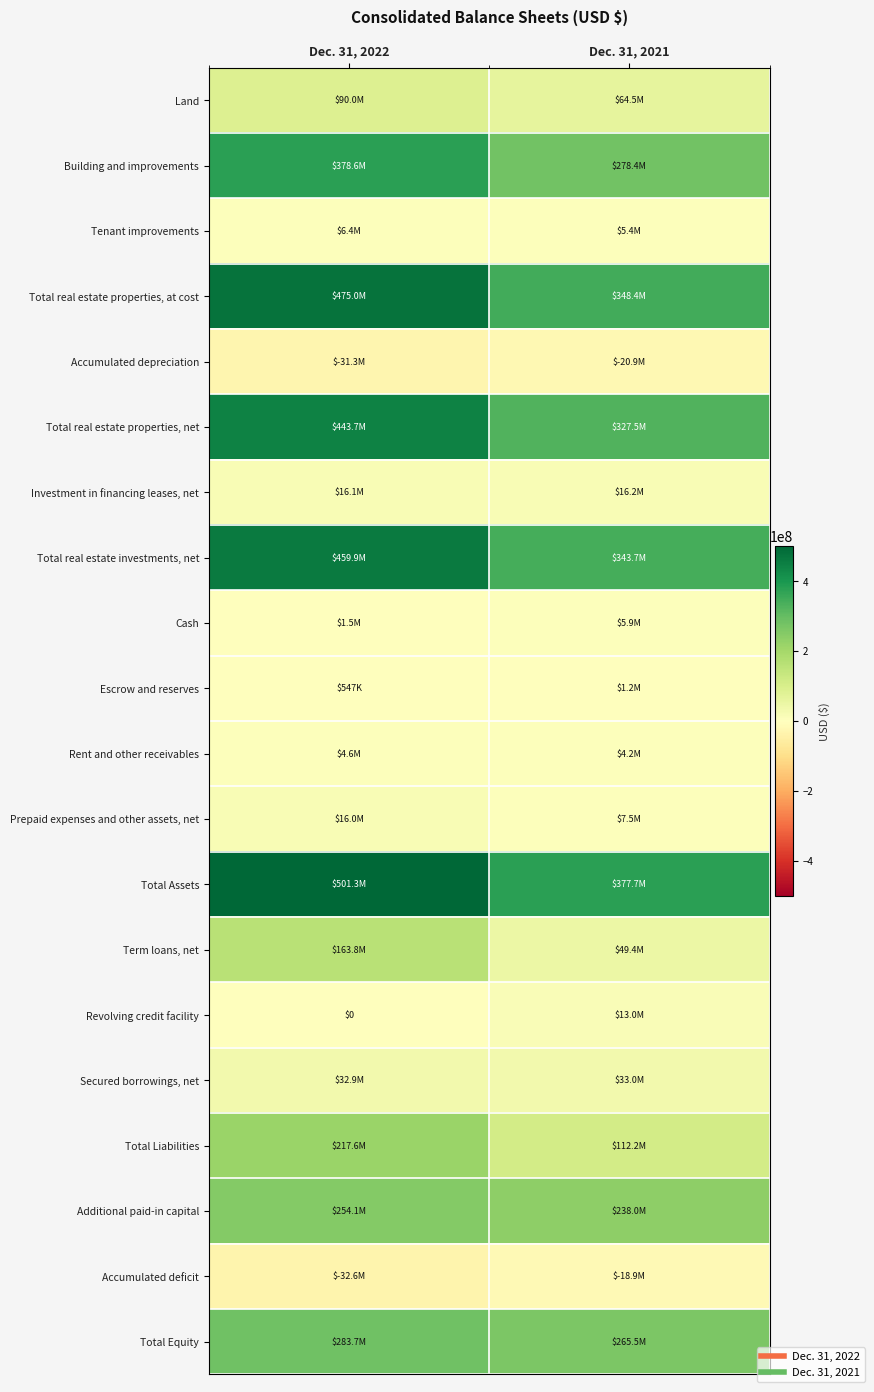

At which label does Term loans, net reach its peak?

Dec. 31, 2022